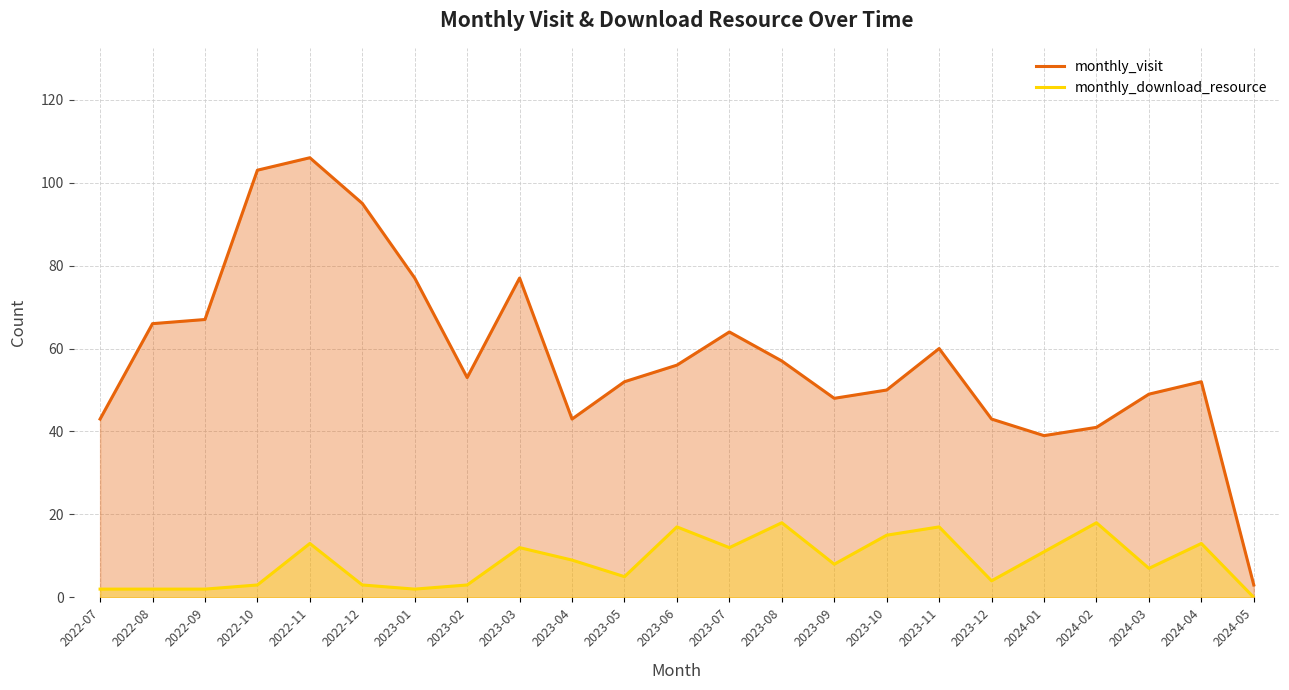

Is the value of monthly_download_resource at 2023-07 greater than the value of monthly_visit at 2022-11?

No